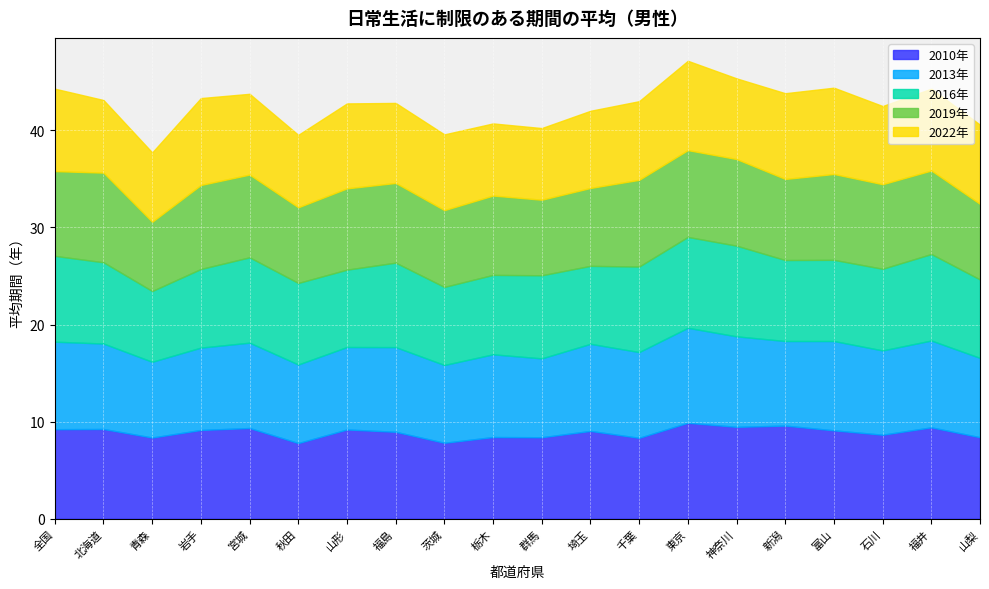

What is the difference between the maximum and minimum values in the 2016年 series?

2.1